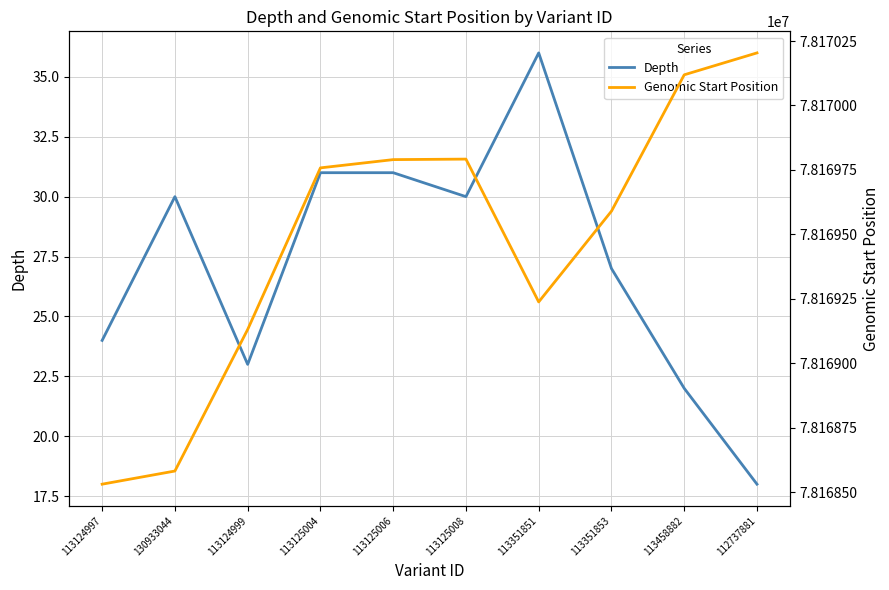

True or false: Depth and Genomic Start Position cross at least once.

False